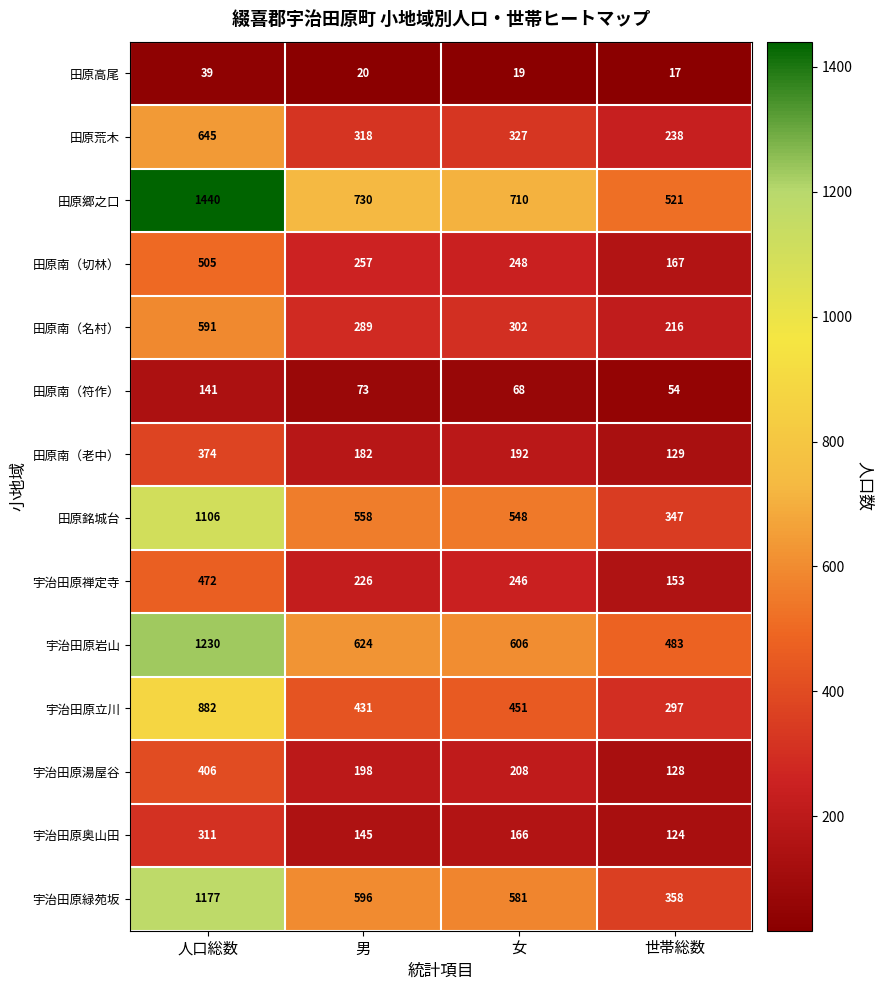

What is the difference between the second highest and second lowest values in the 田原南（切林） series?

9